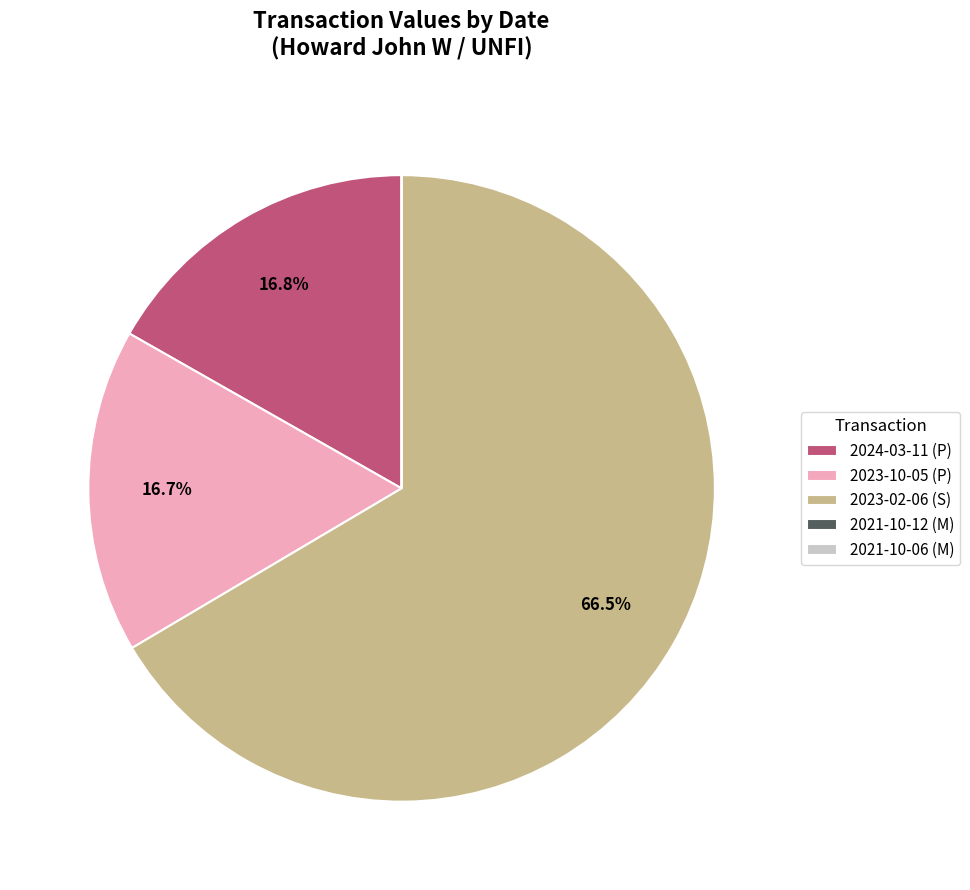

Does any single category account for the majority?

Yes